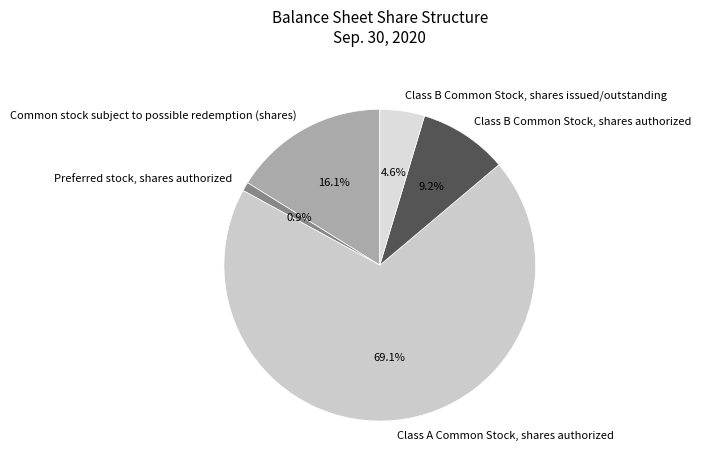

Between Common stock subject to possible redemption (shares) and Class B Common Stock, shares authorized, which is larger?

Common stock subject to possible redemption (shares)